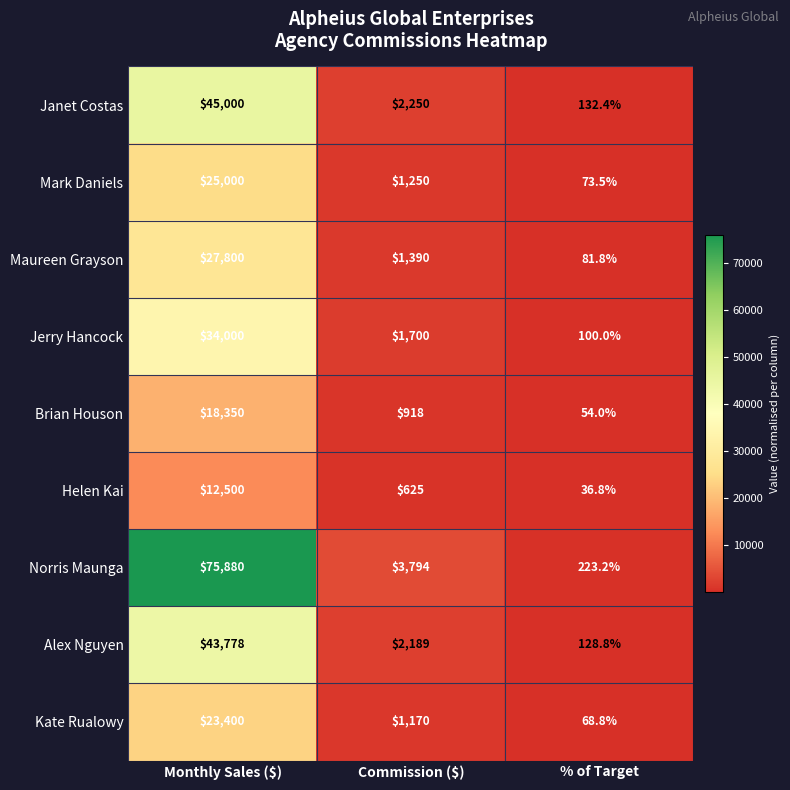

Reading left to right, transcribe all the data shown in this chart.

Janet Costas: 45000.0	2250.0	132.4
Mark Daniels: 25000.0	1250.0	73.5
Maureen Grayson: 27800.0	1390.0	81.8
Jerry Hancock: 34000.0	1700.0	100.0
Brian Houson: 18350.0	918.0	54.0
Helen Kai: 12500.0	625.0	36.8
Norris Maunga: 75880.0	3794.0	223.2
Alex Nguyen: 43778.0	2189.0	128.8
Kate Rualowy: 23400.0	1170.0	68.8